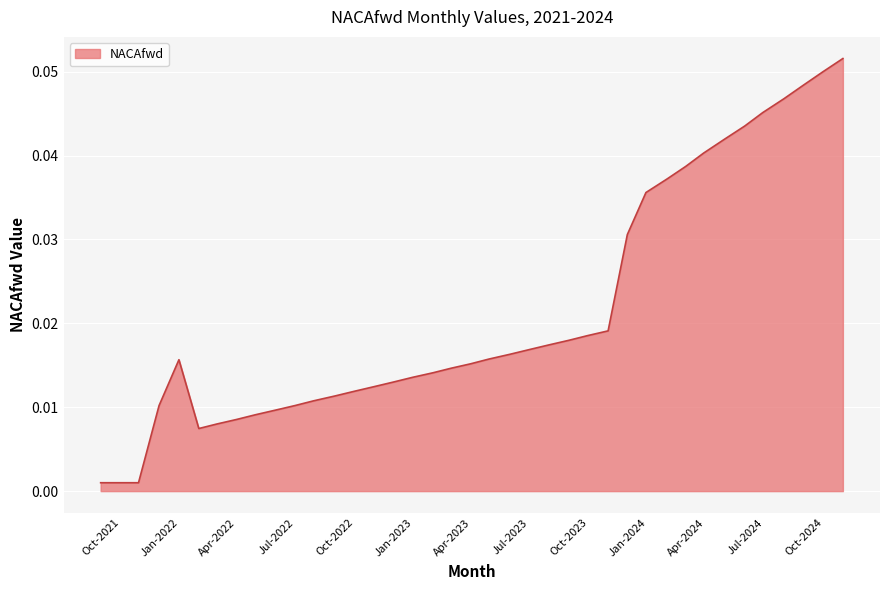

Does the chart display data point markers on the line(s)?

No